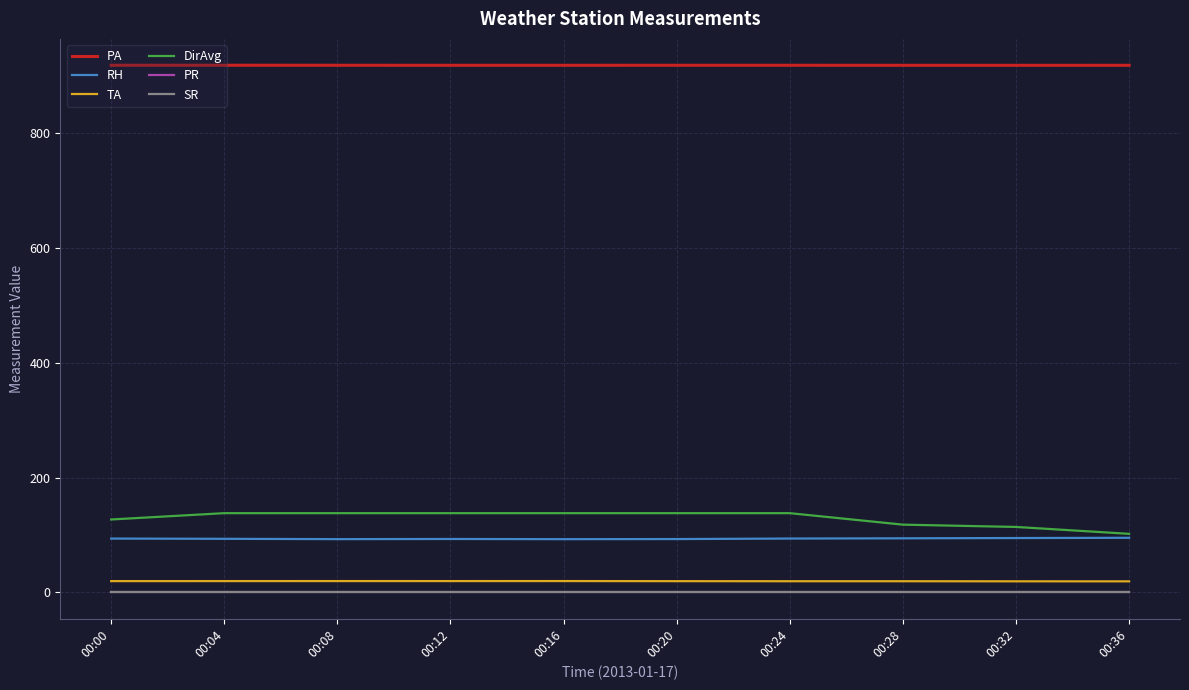

True or false: RH and DirAvg cross at least once.

False